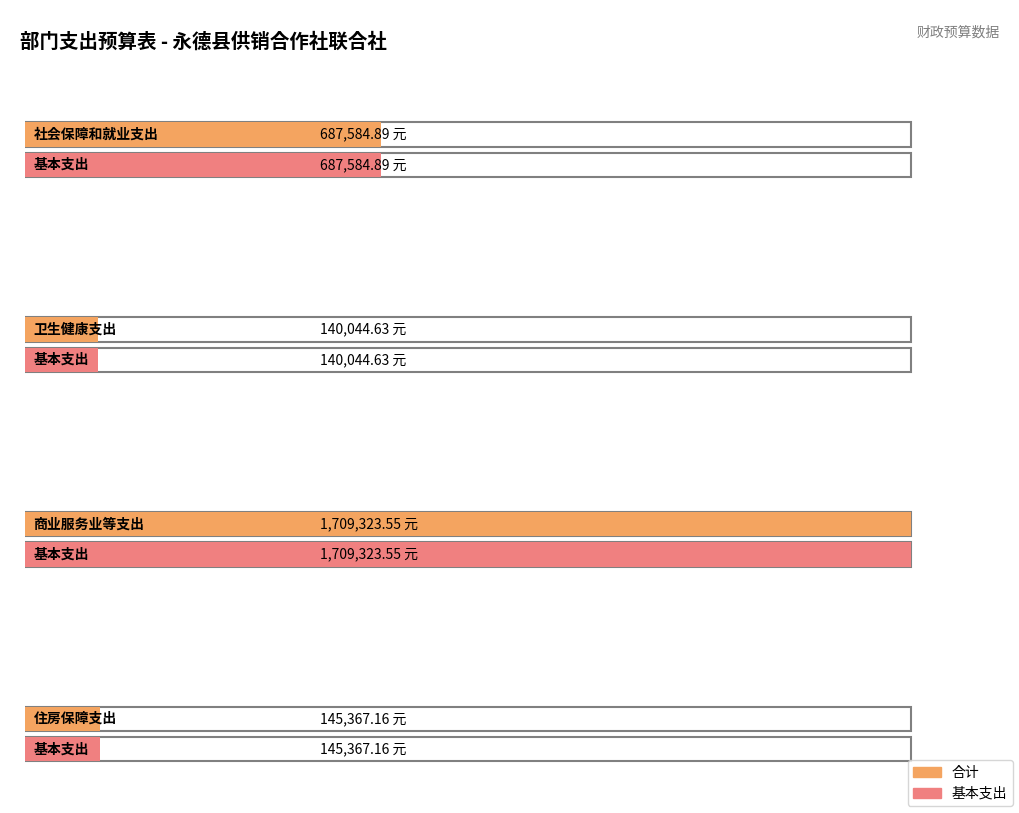

What is the value of the 基本支出 bar at the 2nd from the left?

140044.6